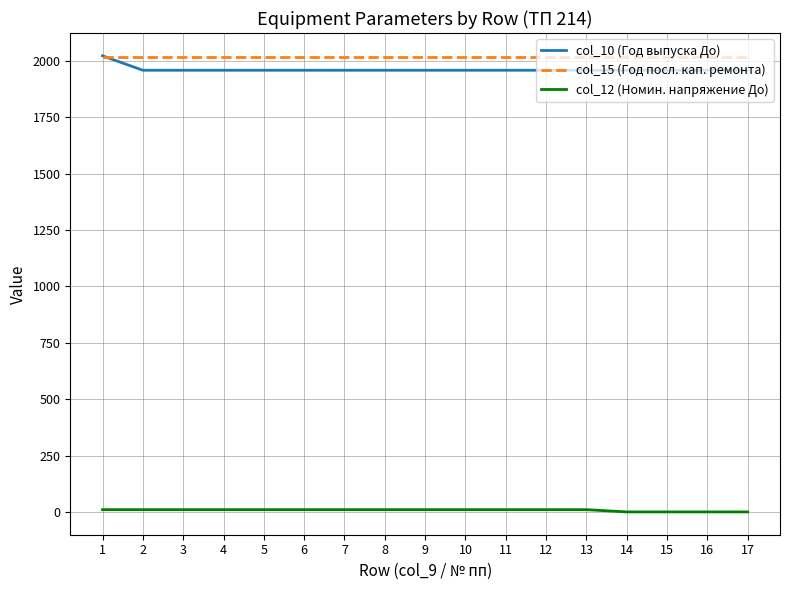

What is the difference between the maximum and minimum values in the col_10 (Год выпуска До) series?

64